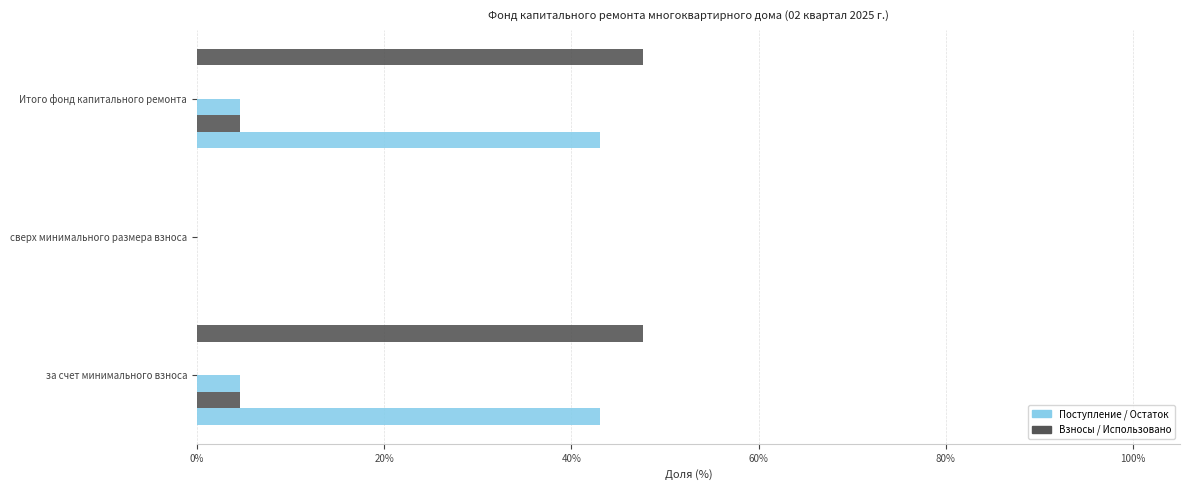

How many distinct data groups are displayed?

5